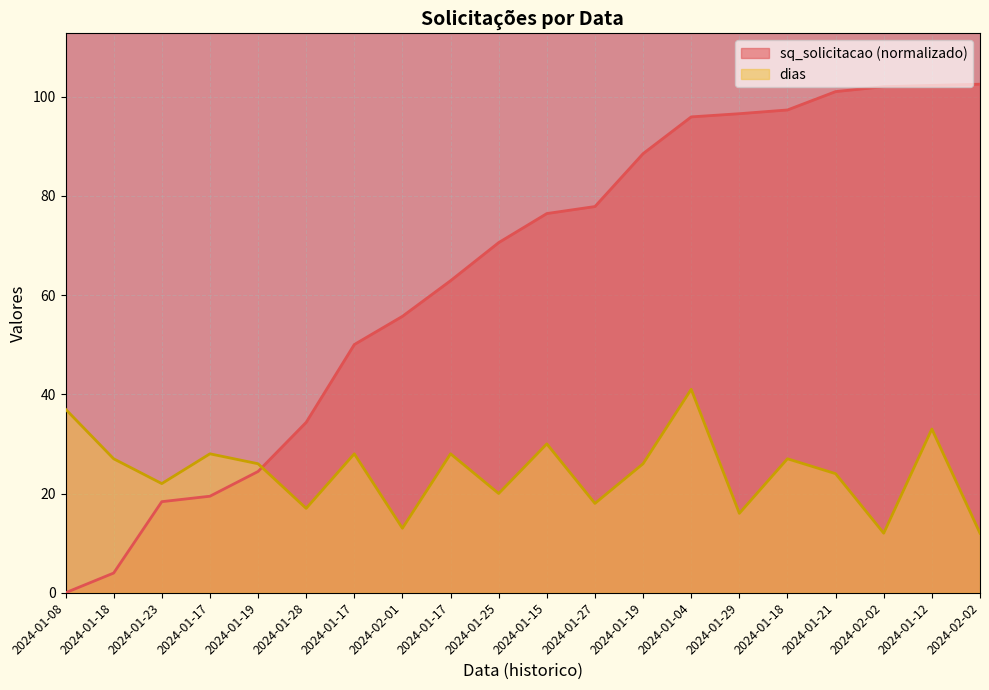

How many lines are shown in the chart?

2